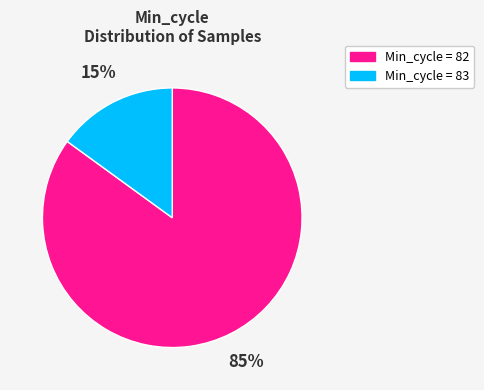

Is there a majority slice in this chart?

Yes